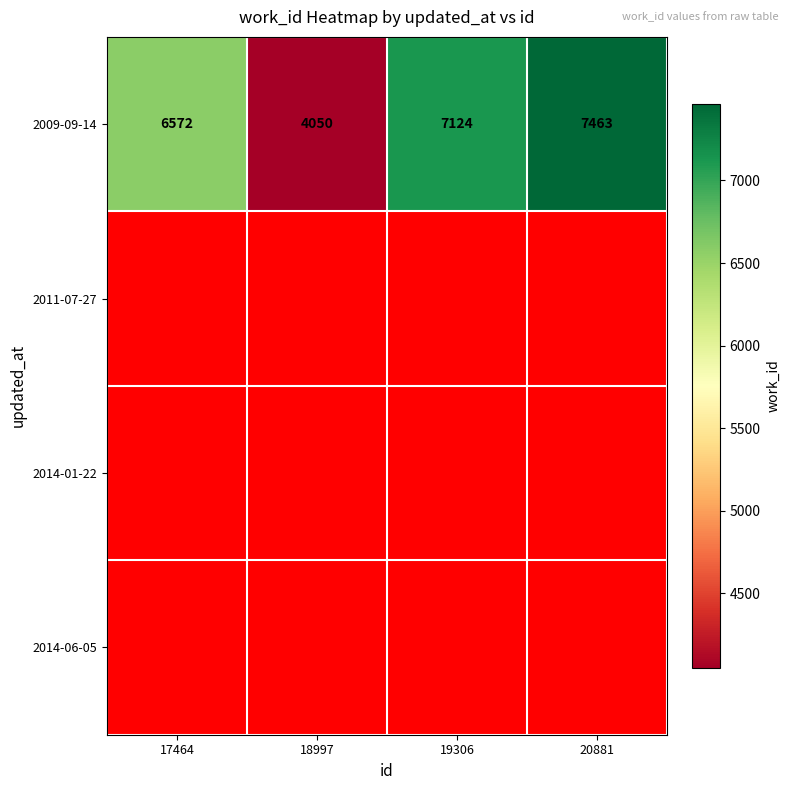

At which label is 2009-09-14 closest to 5756?

17464